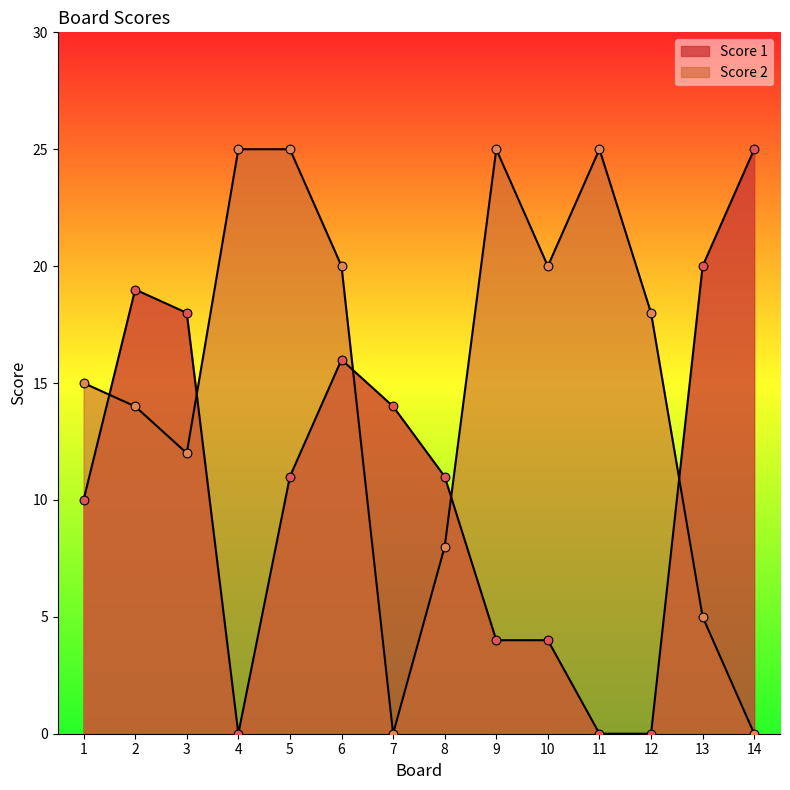

Which series reaches the maximum Y coordinate?

Score 1